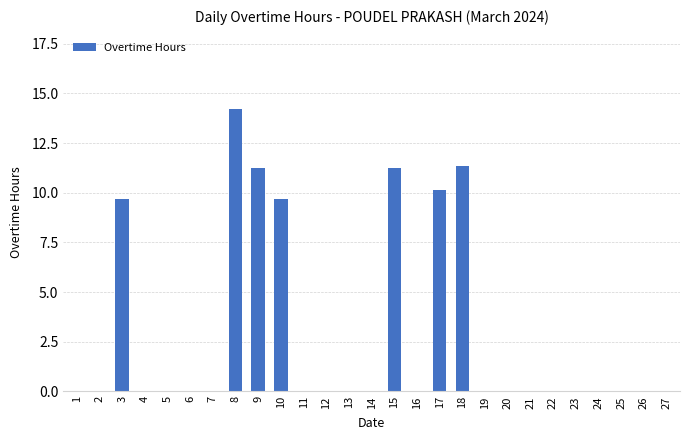

Reading left to right, transcribe all the data shown in this chart.

0.0	0.0	9.7	0.0	0.0	0.0	0.0	14.2	11.2	9.7	0.0	0.0	0.0	0.0	11.2	0.0	10.2	11.4	0.0	0.0	0.0	0.0	0.0	0.0	0.0	0.0	0.0